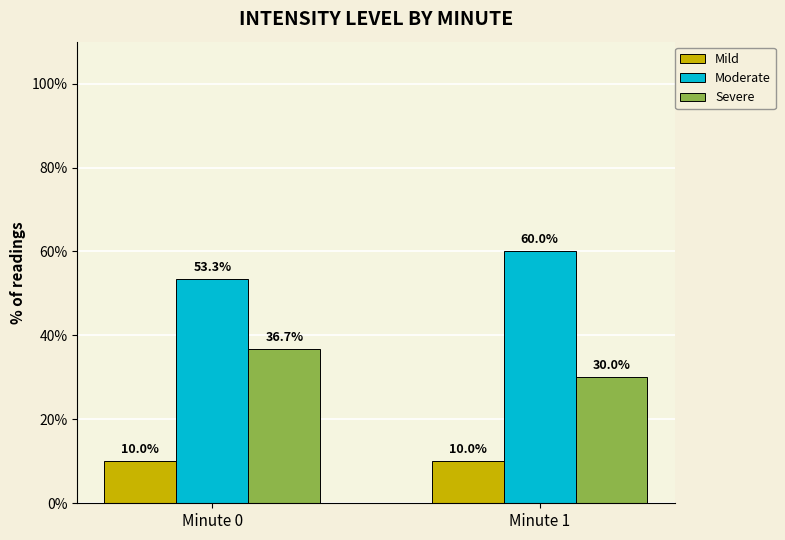

Is it true that Mild equals 15.7 at Minute 0?

False